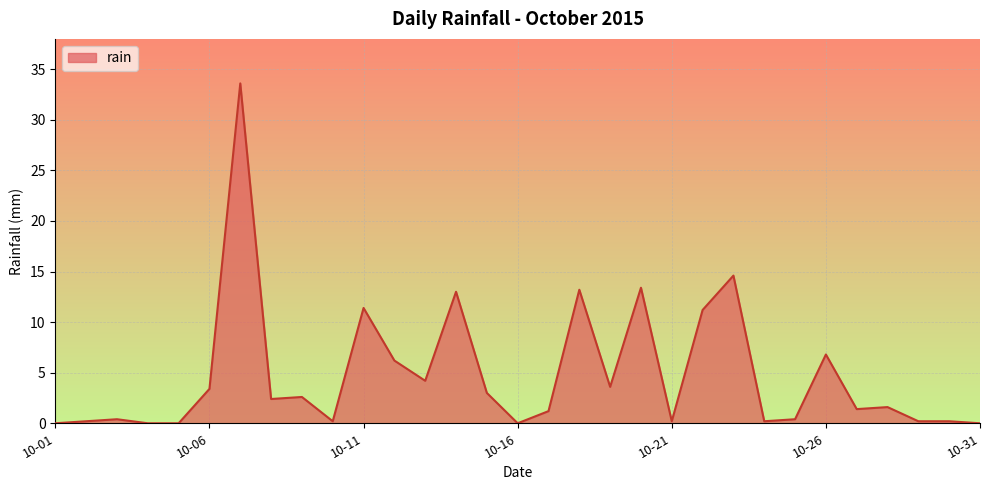

Does the chart have visible grid lines?

Yes